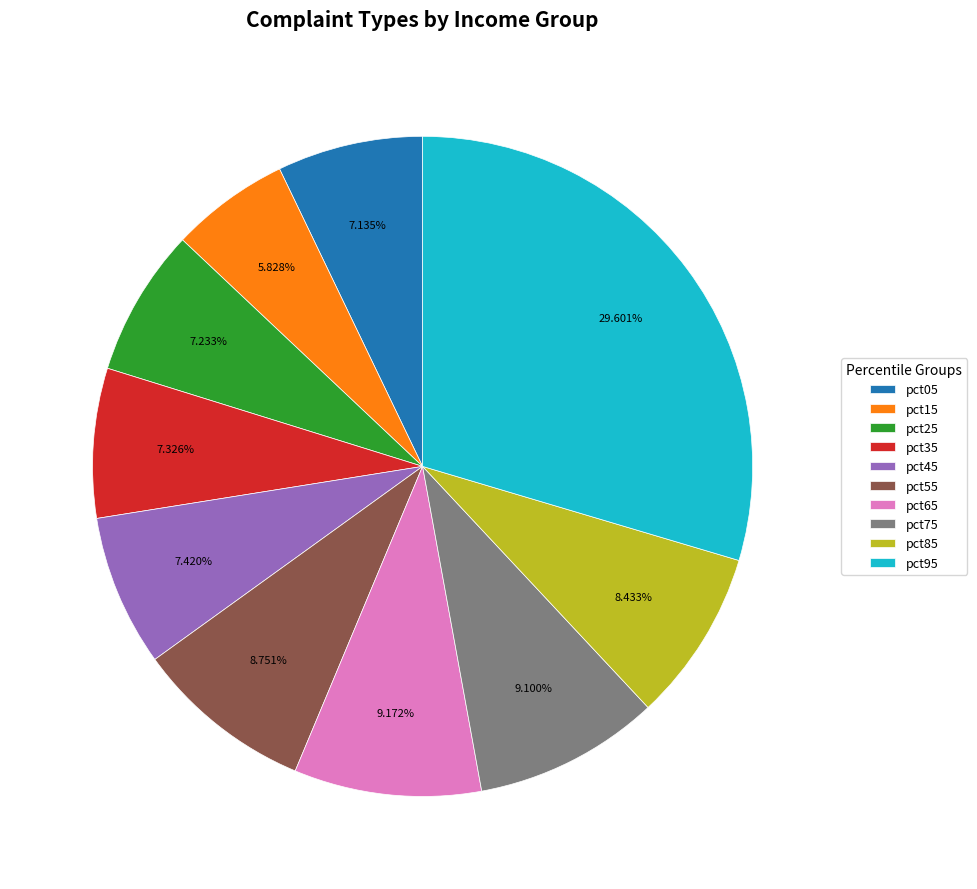

To the nearest percent, what is the difference between the largest and smallest slice percentages?

24%